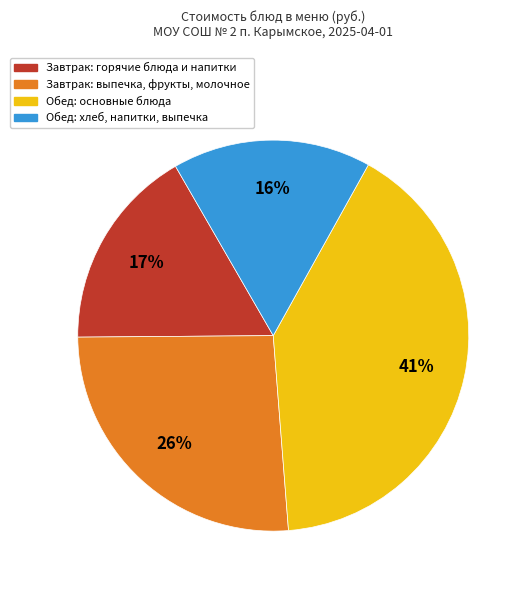

Which category has the biggest portion of the pie?

Обед: основные блюда